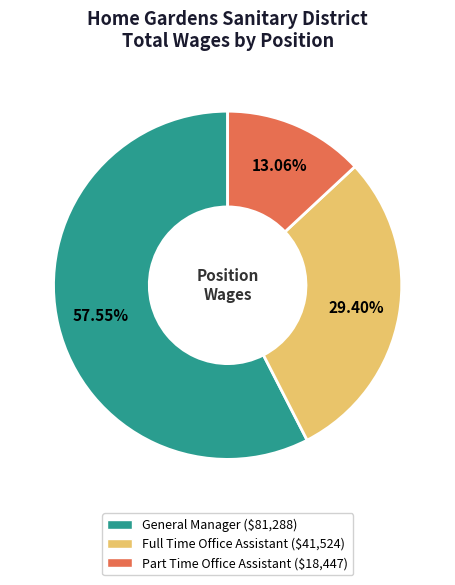

To the nearest percent, what portion does Part Time Office Assistant represent?

13%